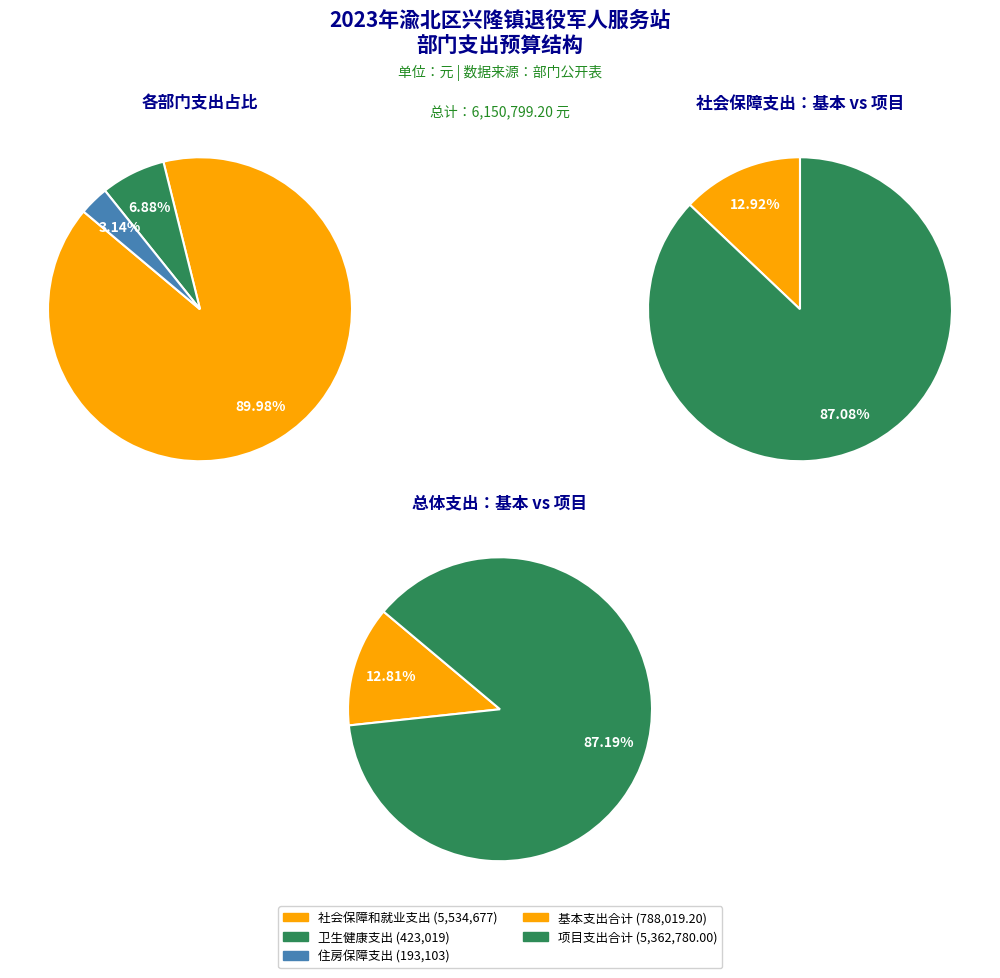

Which series changed the most between 社会保障和就业支出 and 住房保障支出?

项目支出